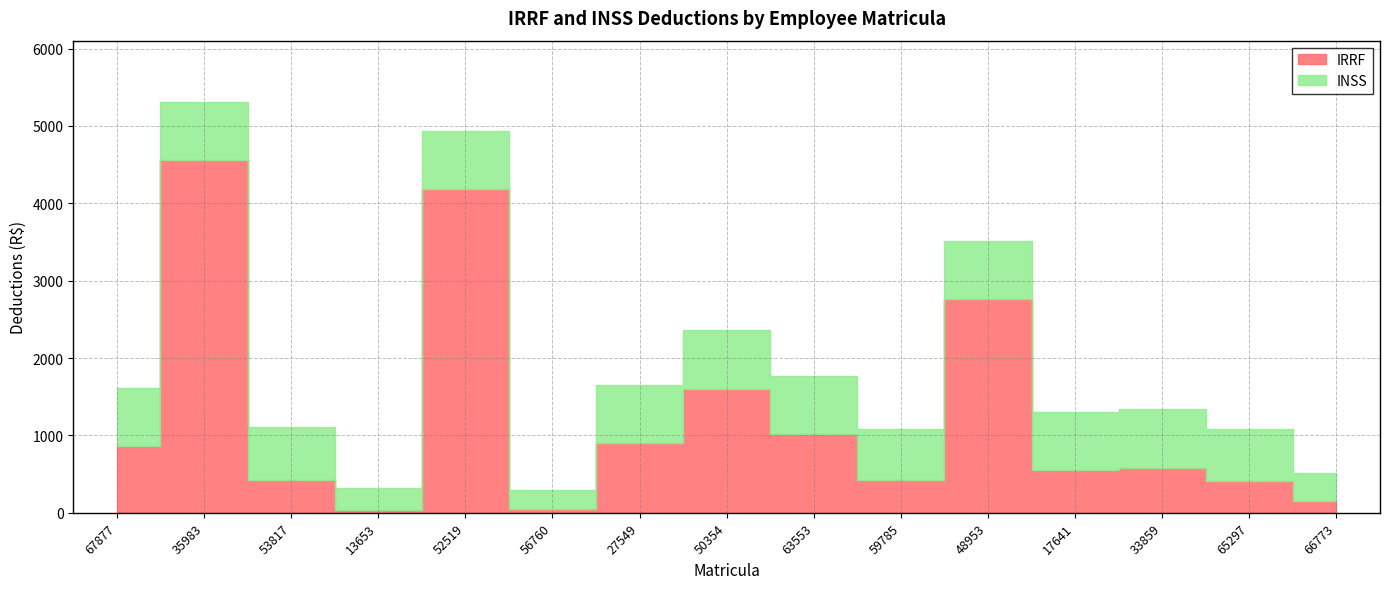

What is the minimum value shown in the chart?

39.7